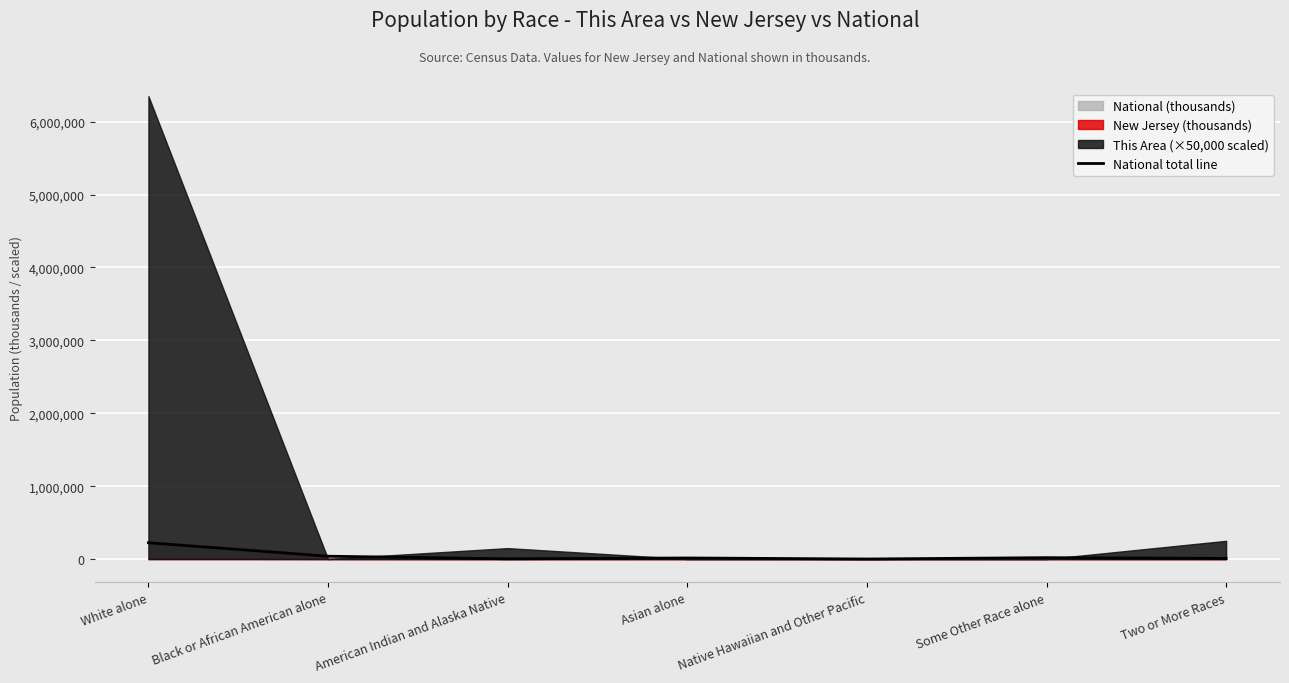

The value at White alone is 135227.3. True or false?

False